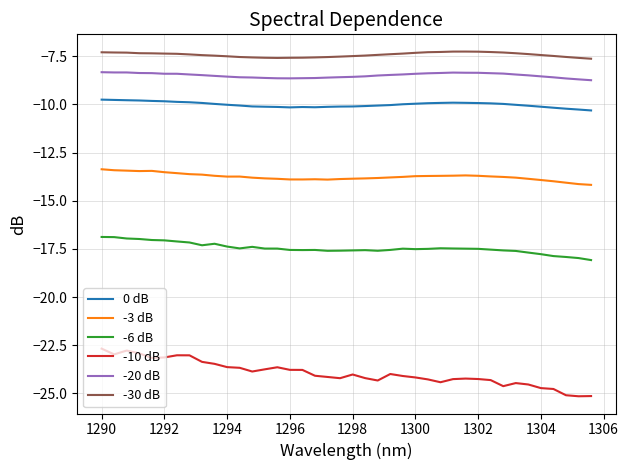

Which series has the largest range (max minus min)?

-10 dB